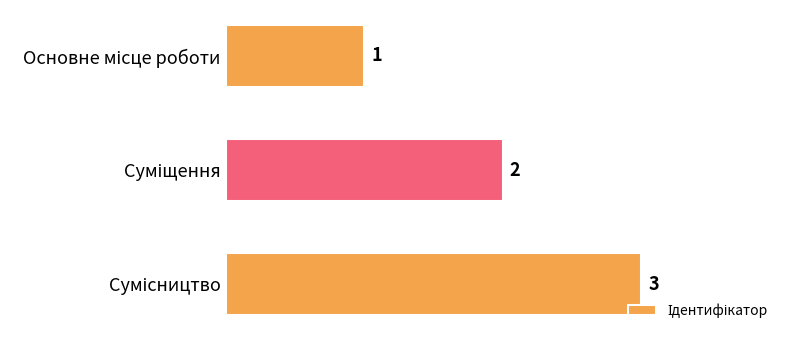

What is the sum of all values?

6